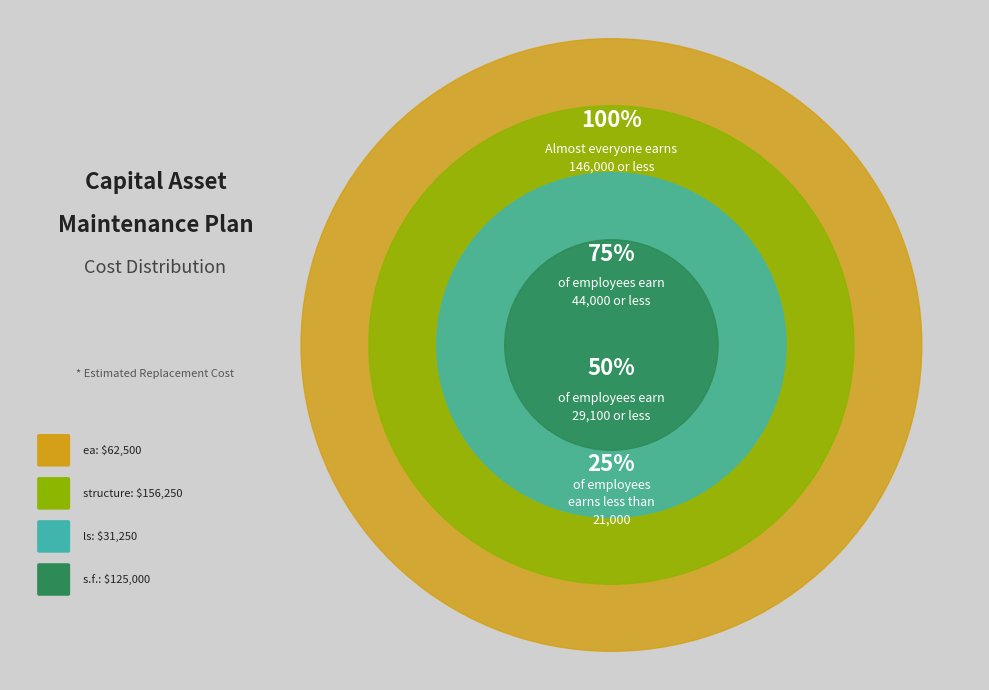

Do structure and ea together represent more than half of the pie?

Yes